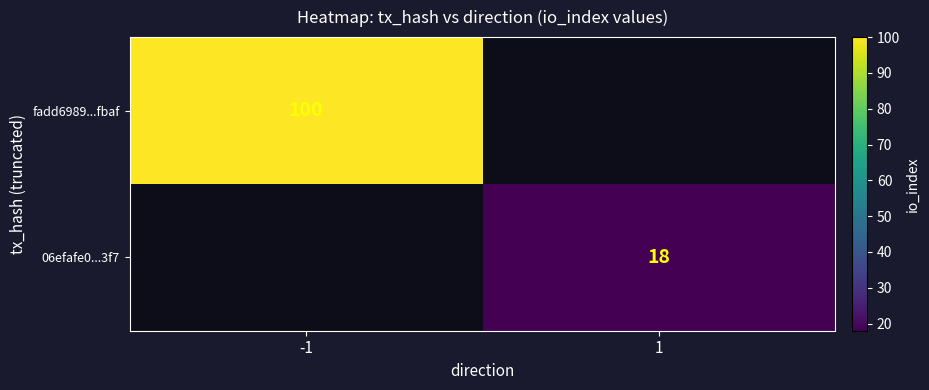

True or false: fadd6989...fbaf has a value of 24 at -1.

False